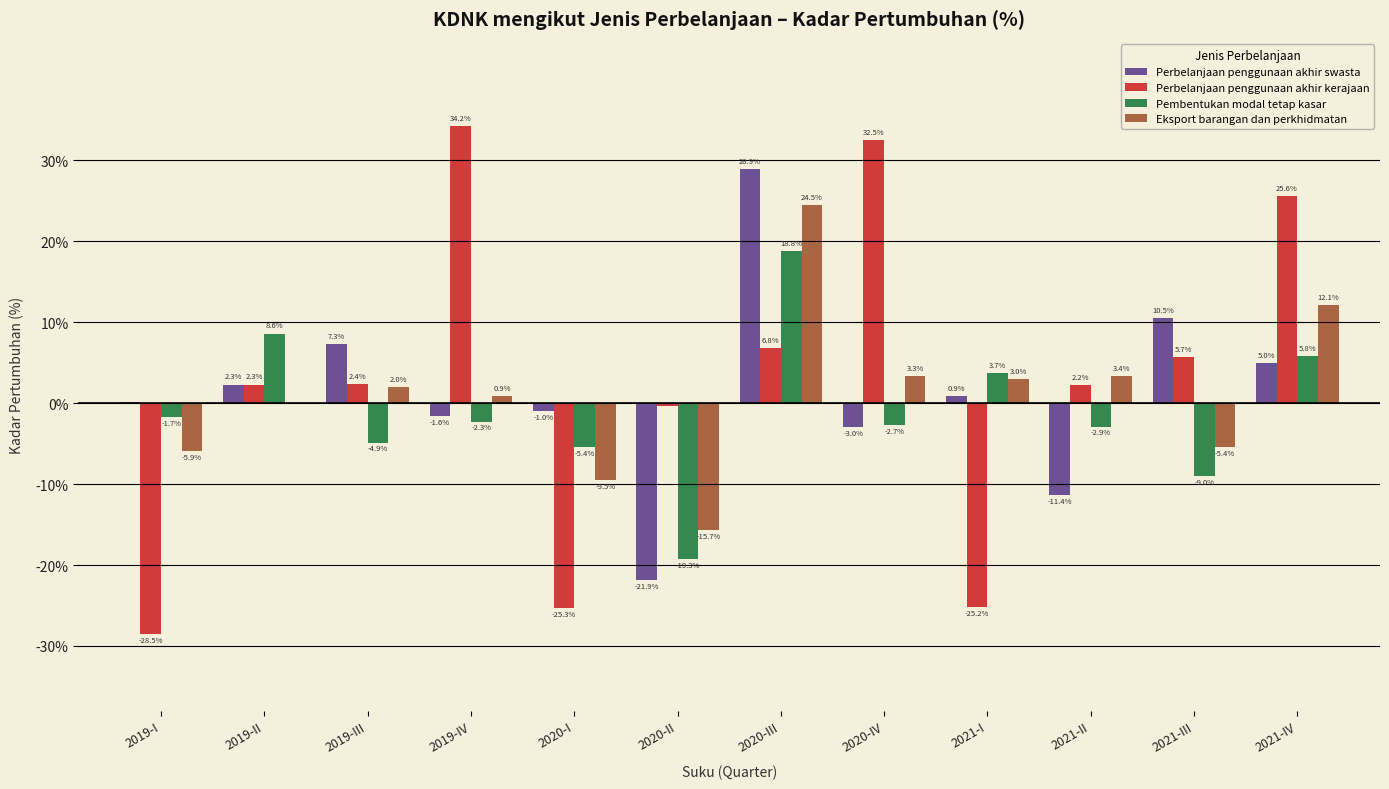

Reading right to left, list all the values displayed in this chart.

Perbelanjaan penggunaan akhir swasta: 2021-IV=5.0	2021-III=10.5	2021-II=-11.4	2021-I=0.9	2020-IV=-3.0	2020-III=28.9	2020-II=-21.9	2020-I=-1.0	2019-IV=-1.6	2019-III=7.3	2019-II=2.3	2019-I=0.2
Perbelanjaan penggunaan akhir kerajaan: 2021-IV=25.6	2021-III=5.7	2021-II=2.2	2021-I=-25.2	2020-IV=32.5	2020-III=6.8	2020-II=-0.3	2020-I=-25.3	2019-IV=34.2	2019-III=2.4	2019-II=2.3	2019-I=-28.5
Pembentukan modal tetap kasar: 2021-IV=5.8	2021-III=-9.0	2021-II=-2.9	2021-I=3.7	2020-IV=-2.7	2020-III=18.8	2020-II=-19.3	2020-I=-5.4	2019-IV=-2.3	2019-III=-4.9	2019-II=8.6	2019-I=-1.7
Eksport barangan dan perkhidmatan: 2021-IV=12.1	2021-III=-5.4	2021-II=3.4	2021-I=3.0	2020-IV=3.3	2020-III=24.5	2020-II=-15.7	2020-I=-9.5	2019-IV=0.9	2019-III=2.0	2019-II=-0.1	2019-I=-5.9